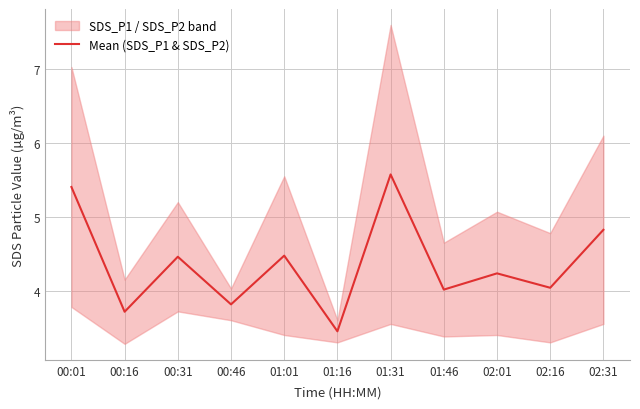

What is the average value?

4.4